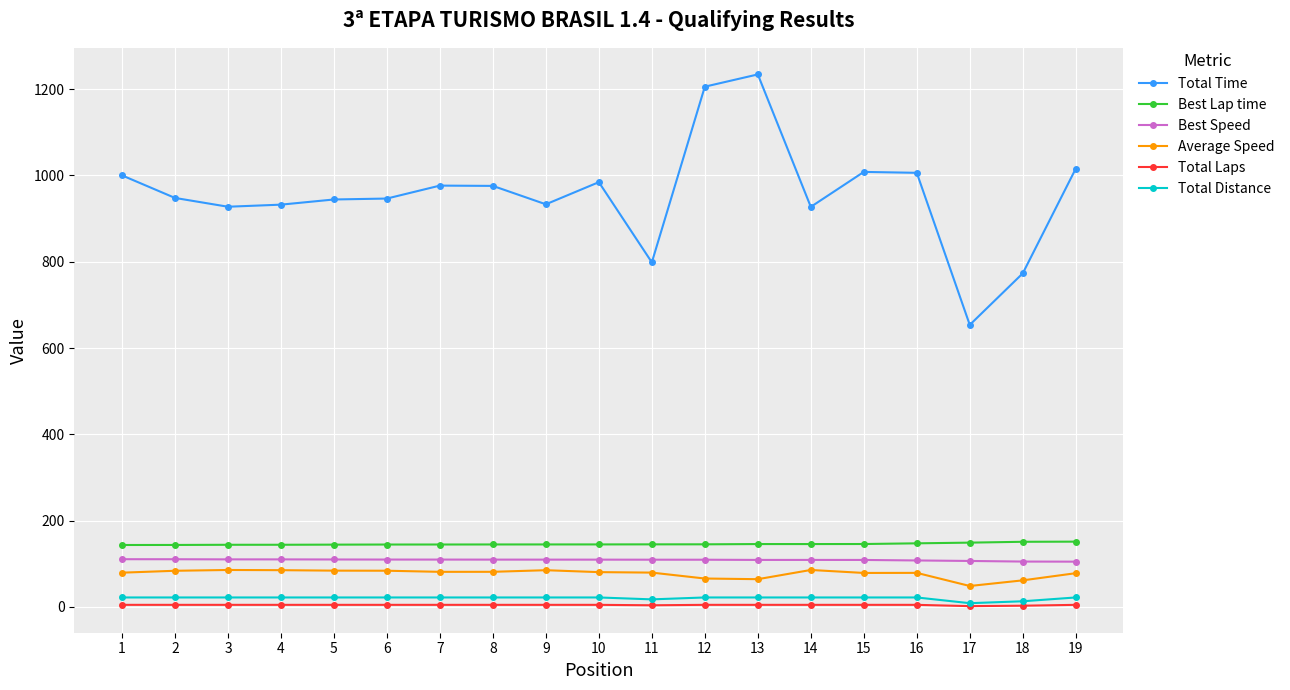

How many data points in Total Time are less than 947?

9